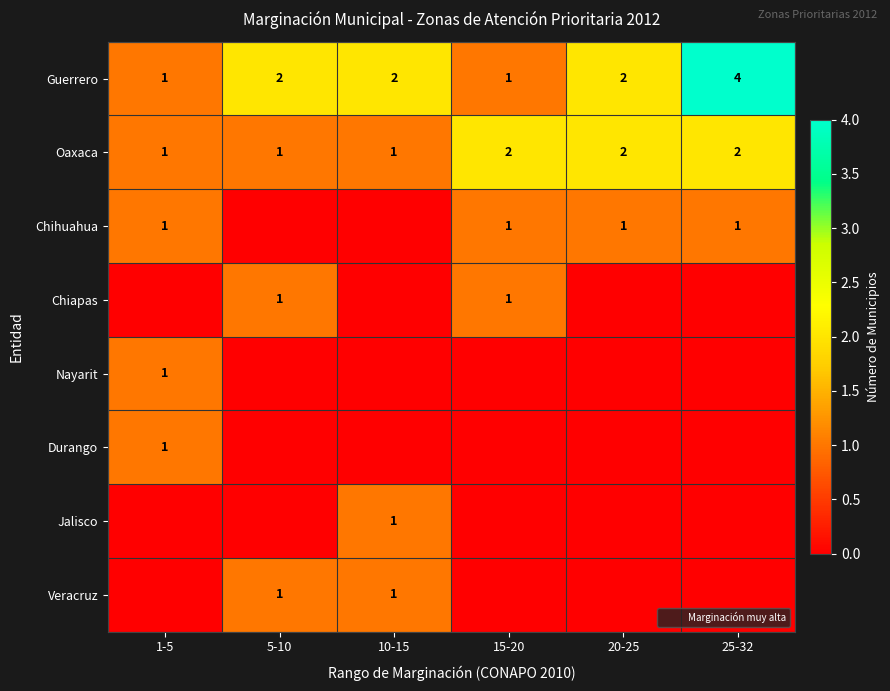

At which category is the sum across all series the highest?

25-32